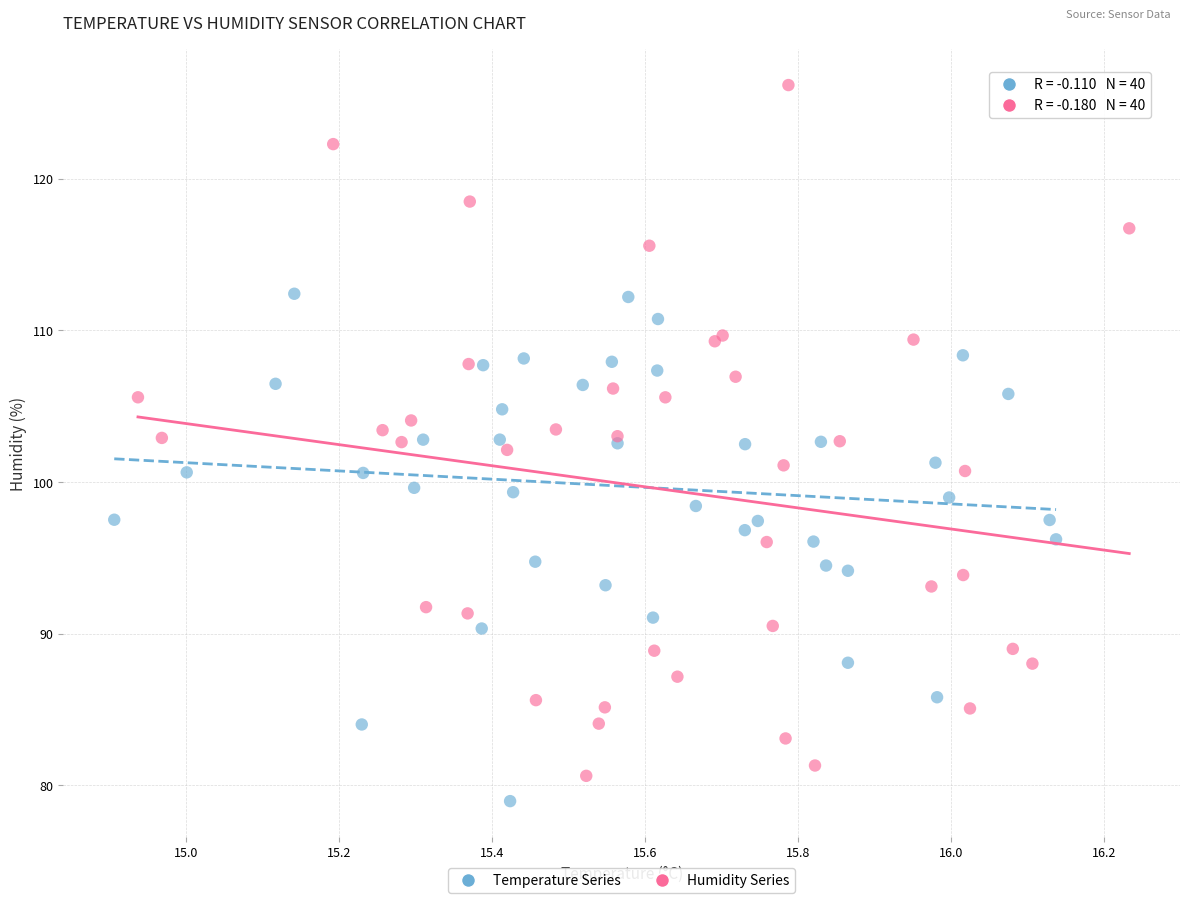

What are all the series names shown in the legend?

Temperature Series, Humidity Series